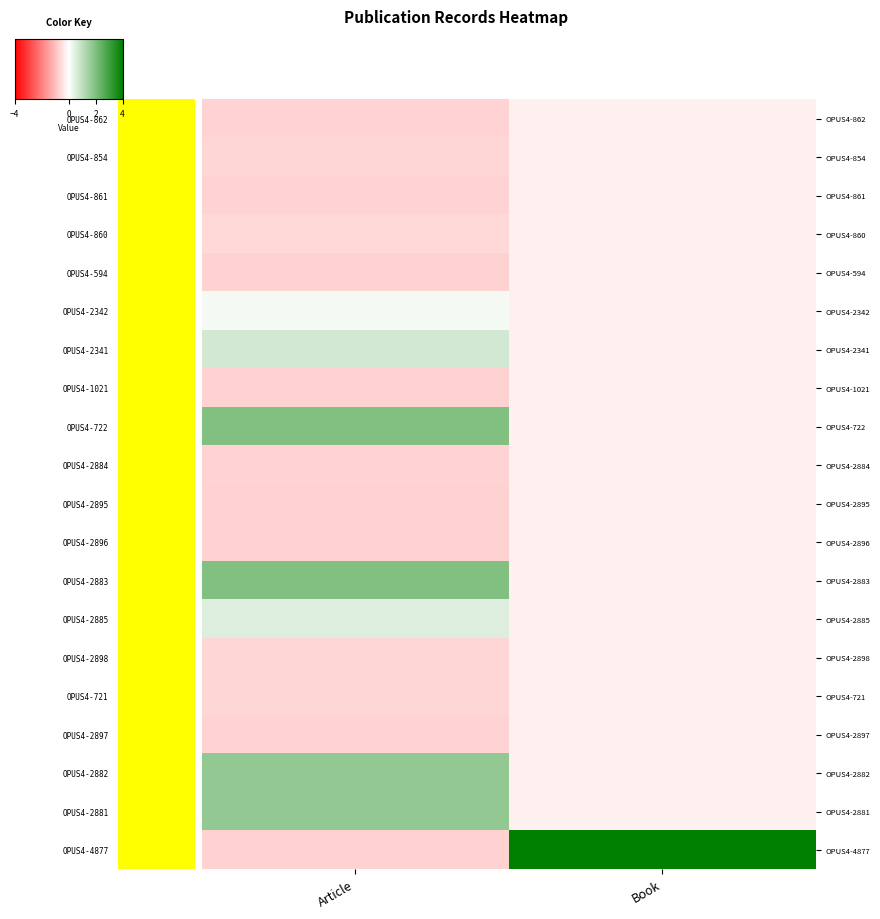

Reading left to right, what are all the values shown in this chart?

OPUS4-862: Article=-0.7	Book=-0.2
OPUS4-854: Article=-0.6	Book=-0.2
OPUS4-861: Article=-0.7	Book=-0.2
OPUS4-860: Article=-0.6	Book=-0.2
OPUS4-594: Article=-0.7	Book=-0.2
OPUS4-2342: Article=0.2	Book=-0.2
OPUS4-2341: Article=0.7	Book=-0.2
OPUS4-1021: Article=-0.7	Book=-0.2
OPUS4-722: Article=1.9	Book=-0.2
OPUS4-2884: Article=-0.7	Book=-0.2
OPUS4-2895: Article=-0.7	Book=-0.2
OPUS4-2896: Article=-0.7	Book=-0.2
OPUS4-2883: Article=1.9	Book=-0.2
OPUS4-2885: Article=0.5	Book=-0.2
OPUS4-2898: Article=-0.6	Book=-0.2
OPUS4-721: Article=-0.7	Book=-0.2
OPUS4-2897: Article=-0.7	Book=-0.2
OPUS4-2882: Article=1.7	Book=-0.2
OPUS4-2881: Article=1.7	Book=-0.2
OPUS4-4877: Article=-0.7	Book=4.4